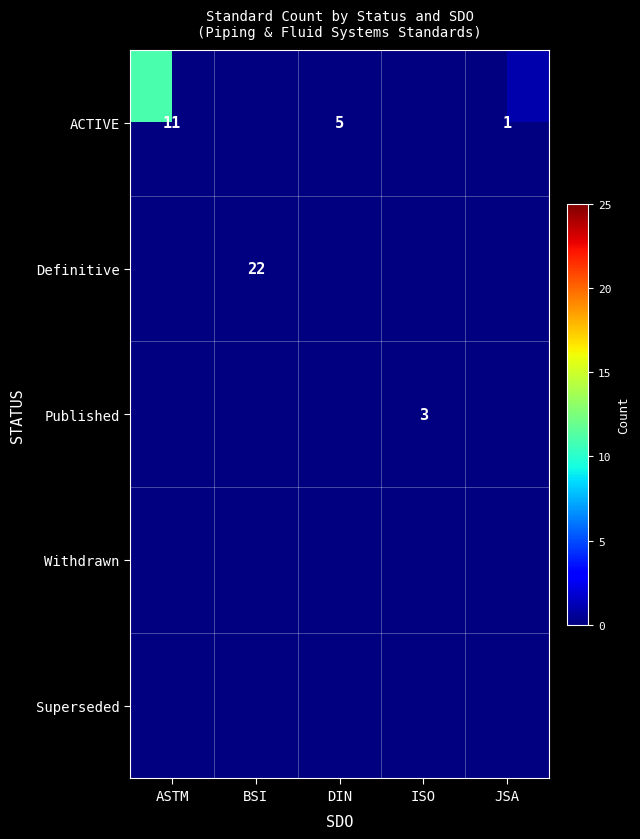

Which category has the highest value across all series?

BSI